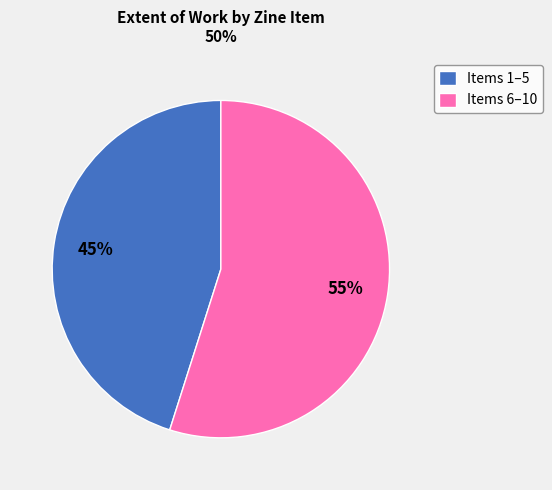

Between Items 1–5 and Items 6–10, which is larger?

Items 6–10